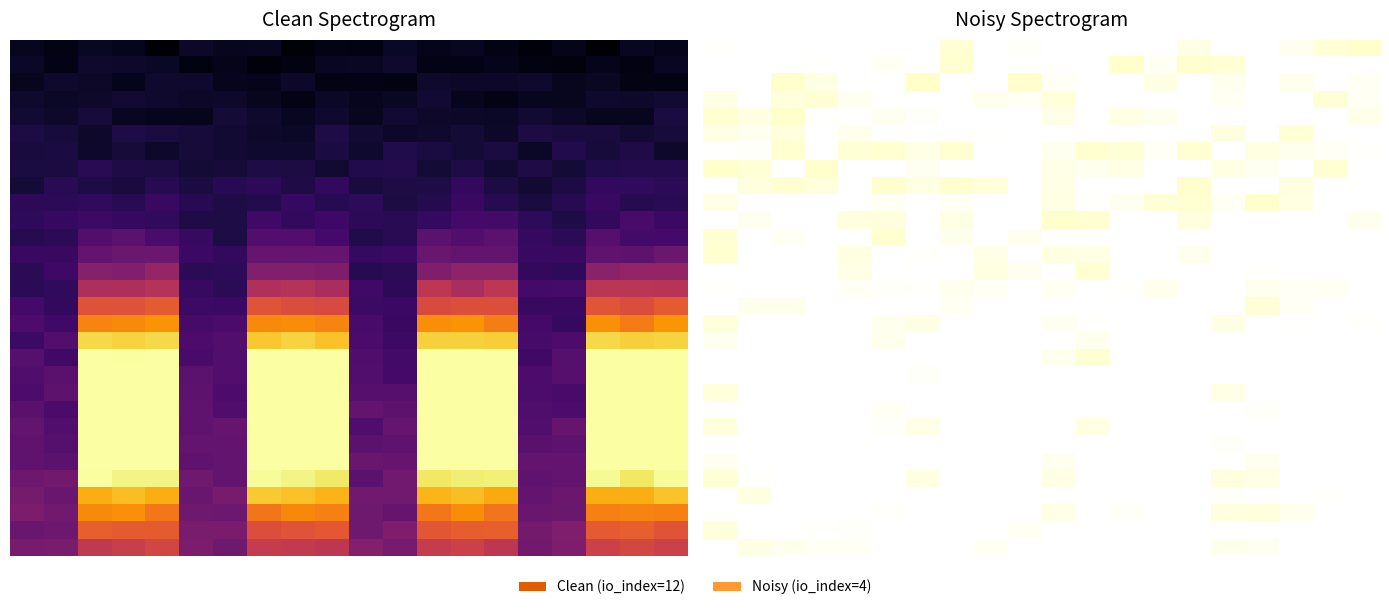

What is the greatest value displayed?

34.8